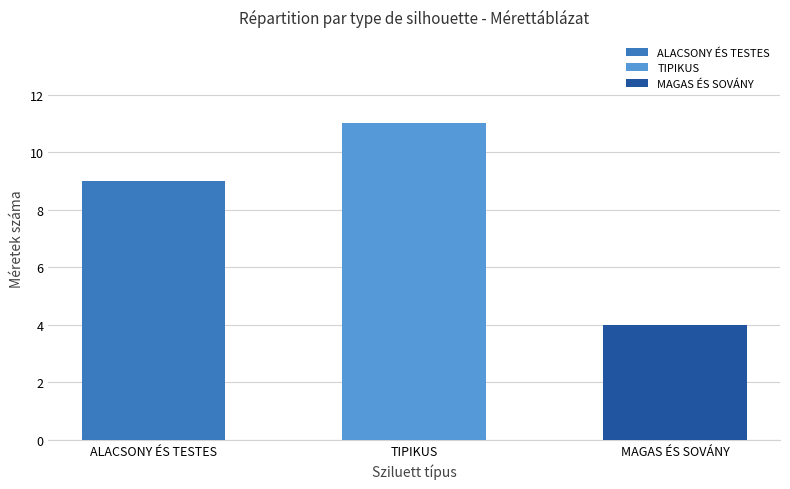

What is the greatest value displayed?

11